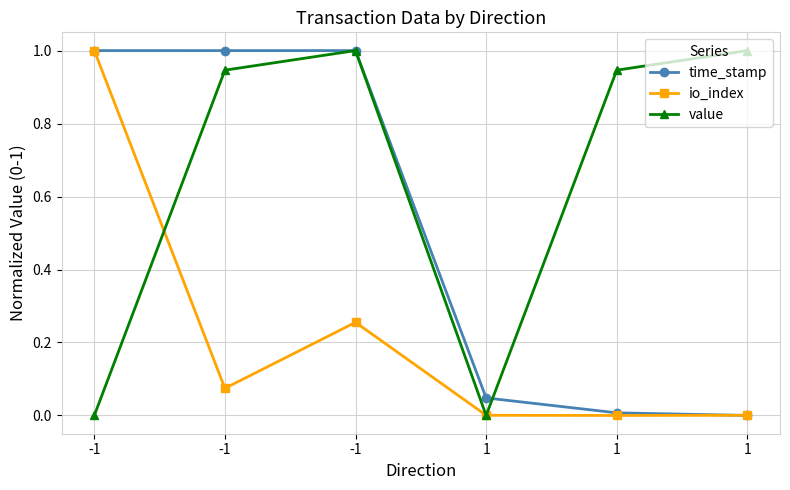

How many lines are shown in the chart?

3